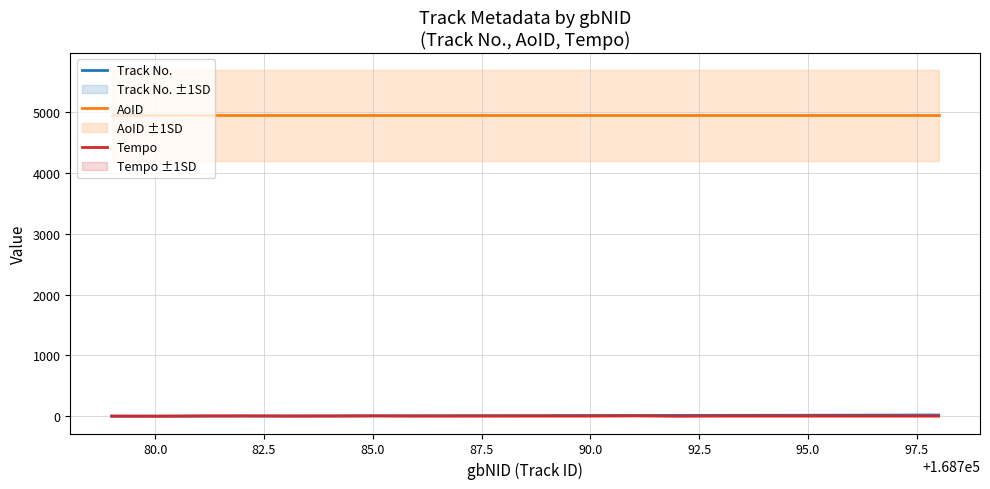

True or false: AoID and Track No. cross at least once.

False